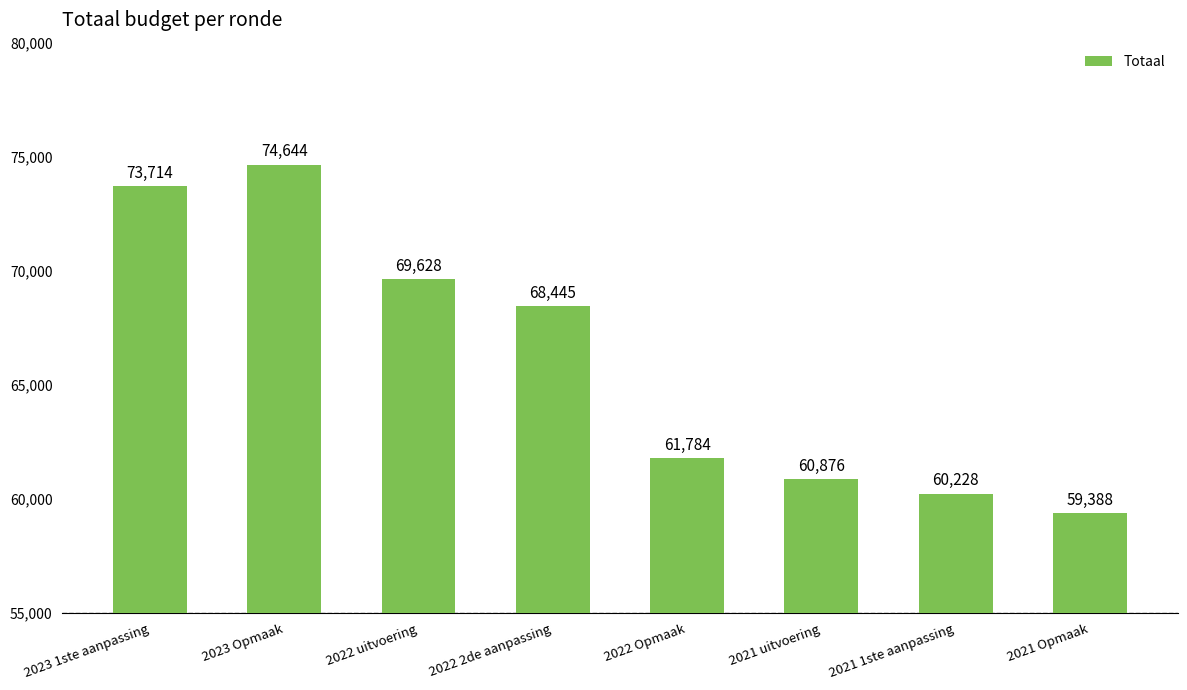

List the labels in order of value, largest first.

2023 Opmaak, 2023 1ste aanpassing, 2022 uitvoering, 2022 2de aanpassing, 2022 Opmaak, 2021 uitvoering, 2021 1ste aanpassing, 2021 Opmaak